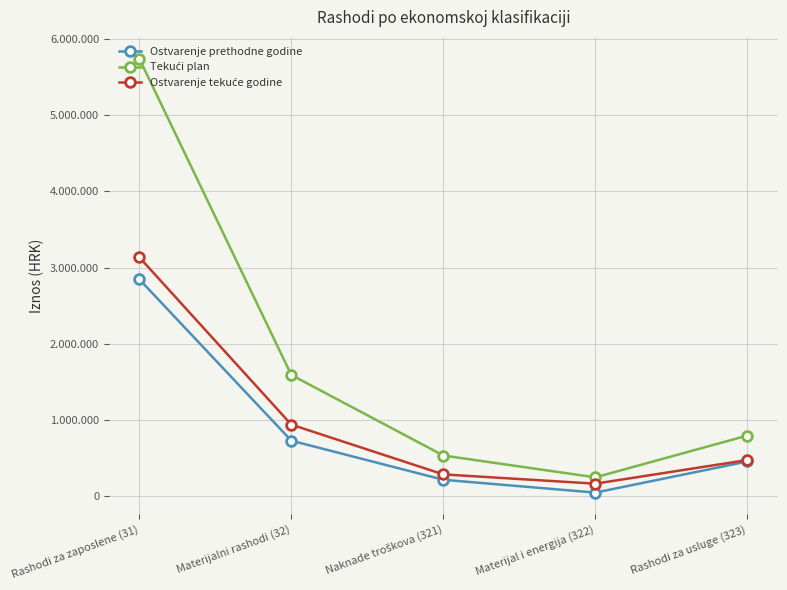

What is the sum of all Ostvarenje prethodne godine values?

4295100